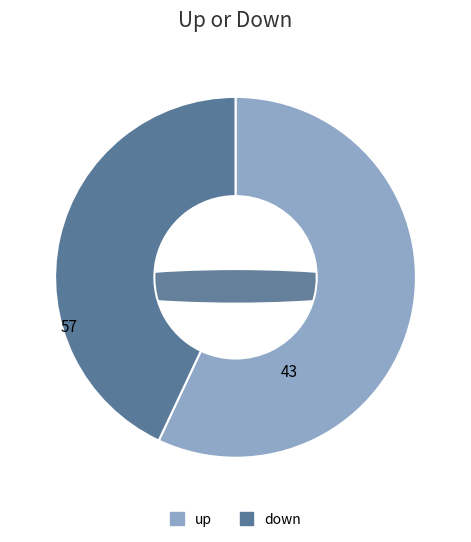

Is the sum of up and down greater than half?

Yes